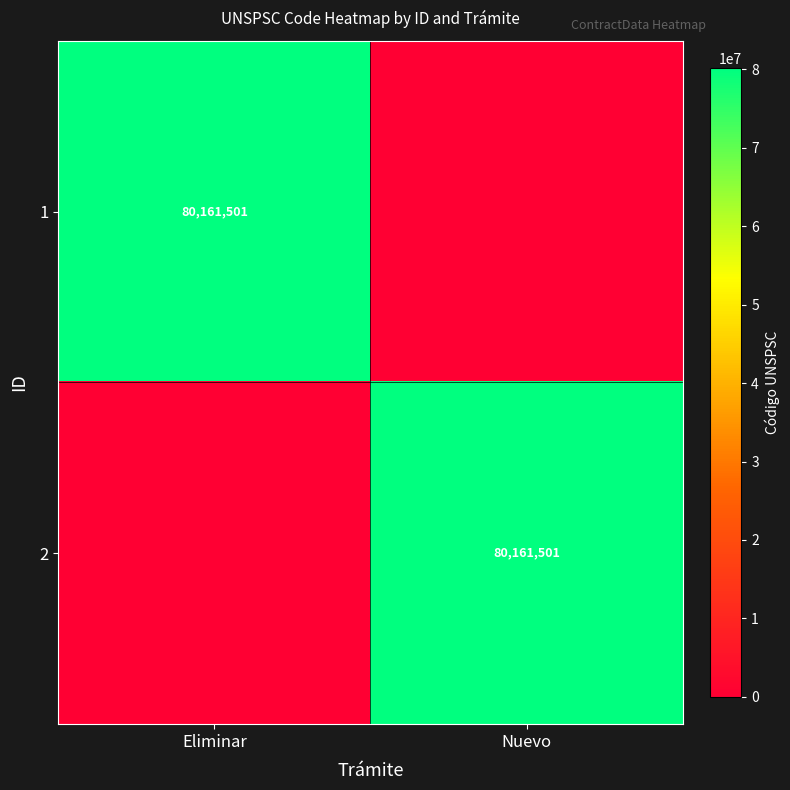

Is it true that 1 equals 80161501 at Eliminar?

True